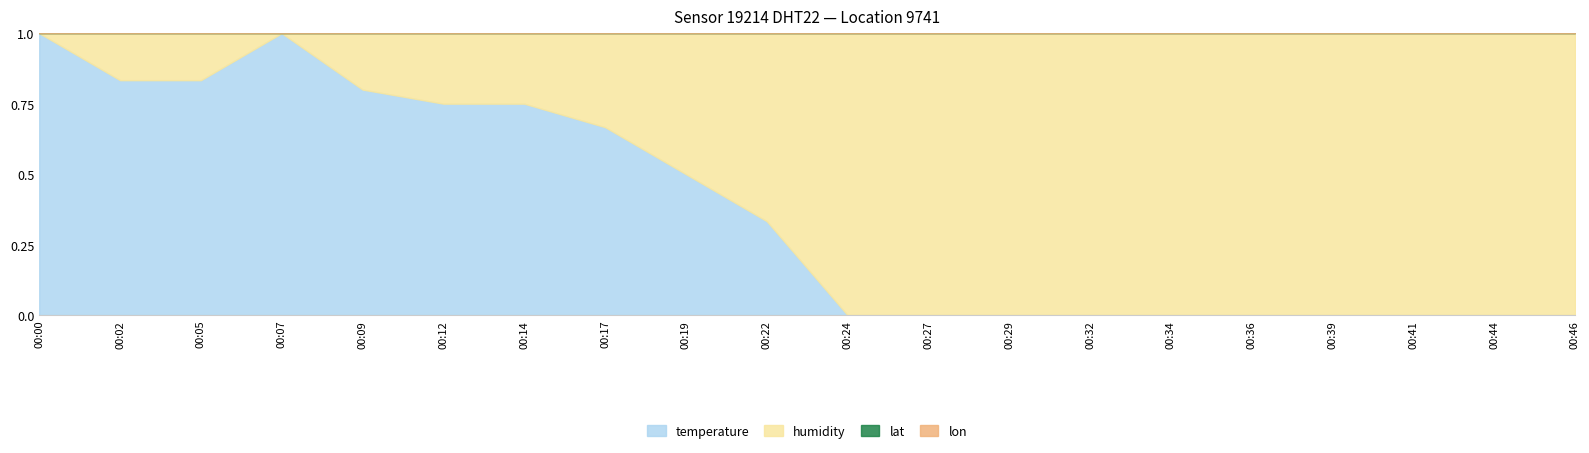

Rank the series by their maximum value, from lowest to highest.

temperature, lon, humidity, lat